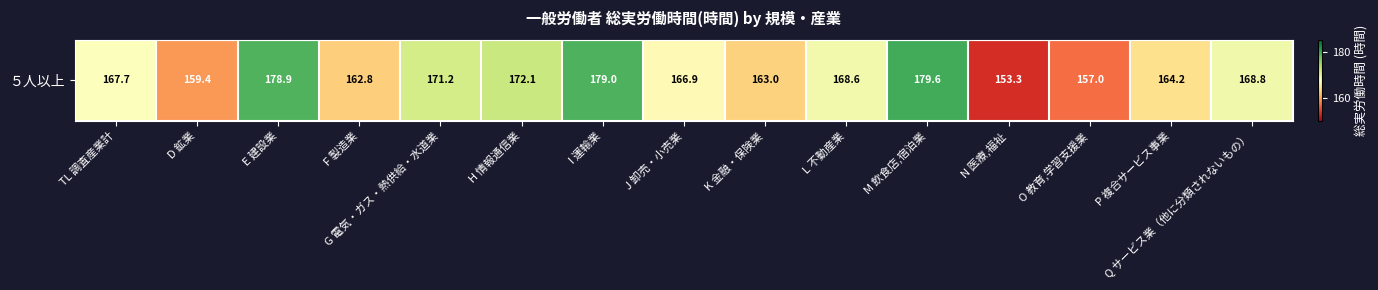

What is the sum of all values?

2512.5